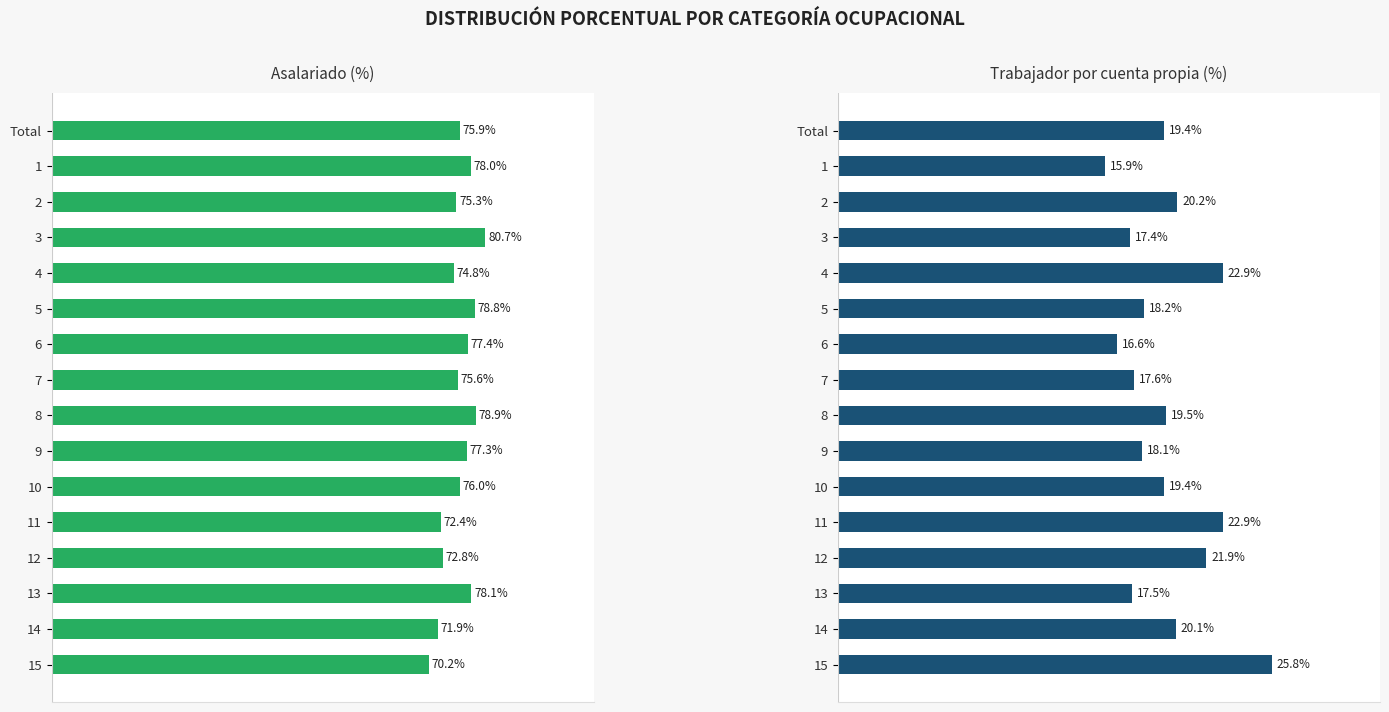

Rank the series by their average value, from highest to lowest.

Asalariado, Trabajador por cuenta propia